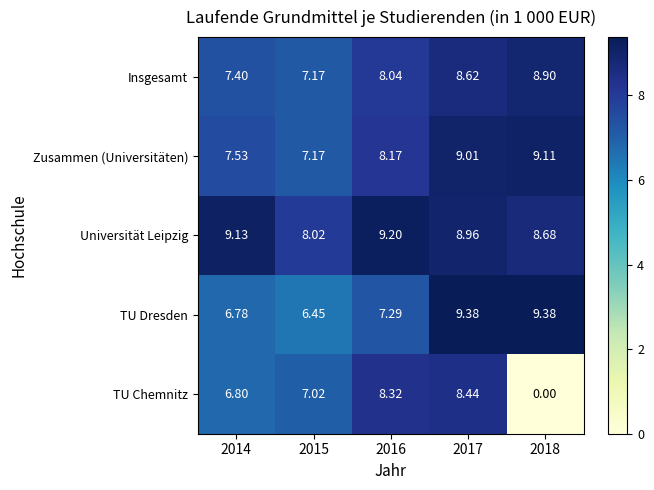

Which series has the largest total across all categories?

Universität Leipzig